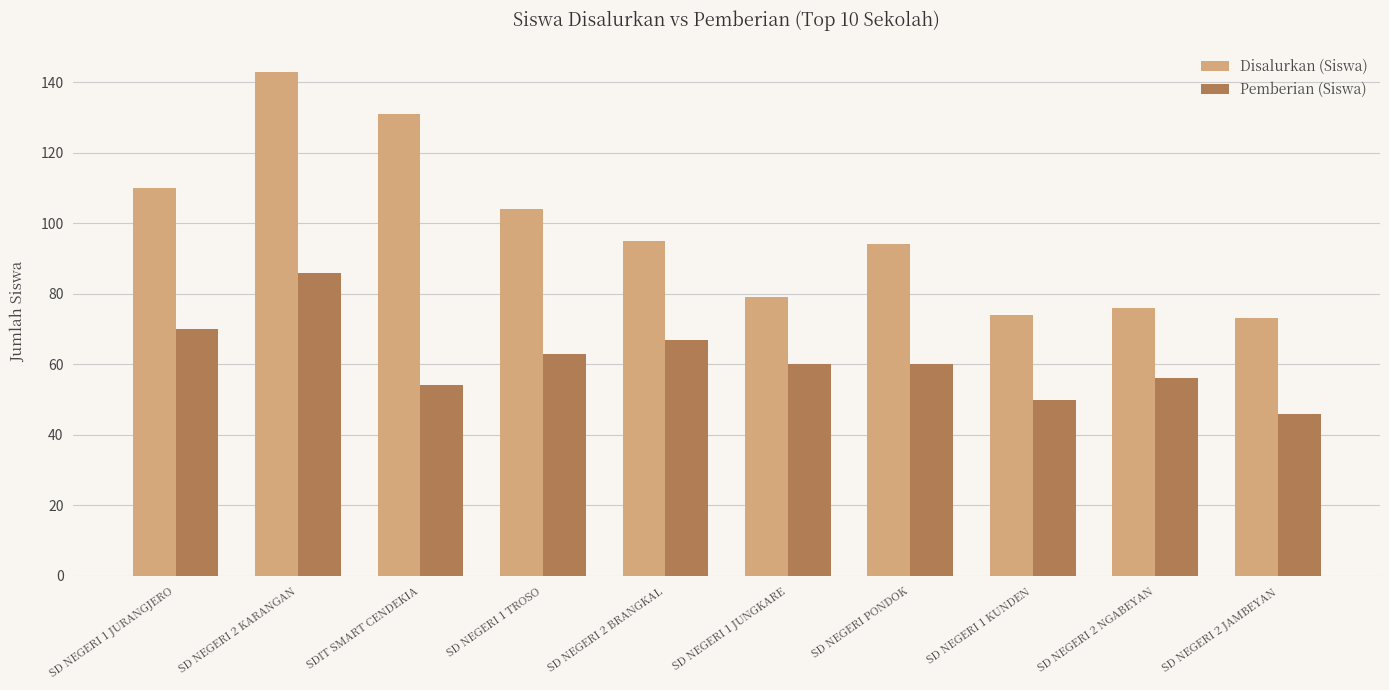

What is the label of the 3rd bar from the left?

SDIT SMART CENDEKIA